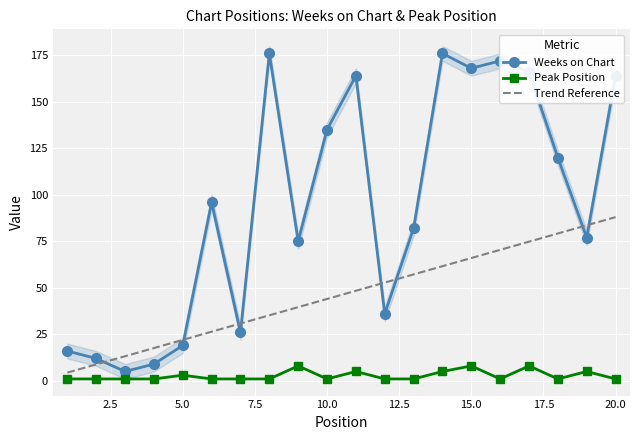

After their last crossing, which series has the higher values: Weeks on Chart or Trend Reference?

Weeks on Chart